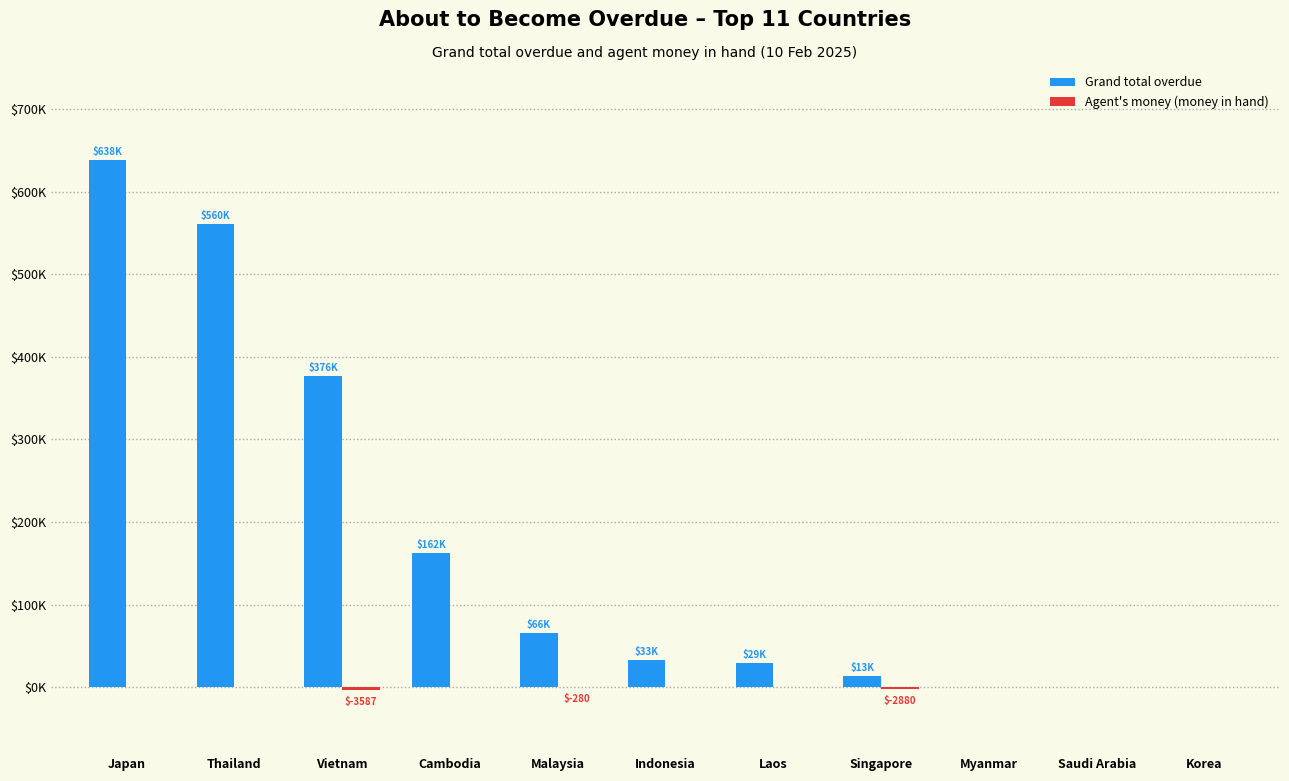

Does the chart contain stacked bars?

No